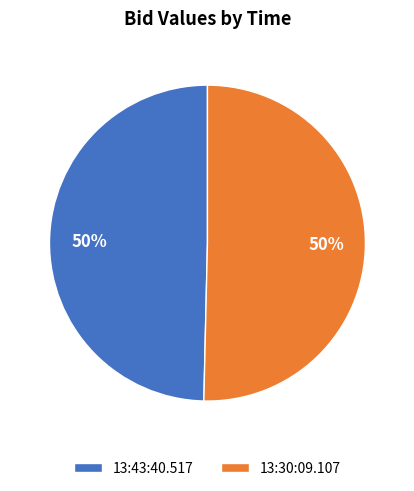

True or false: 13:43:40.517 accounts for 50% of the total.

True